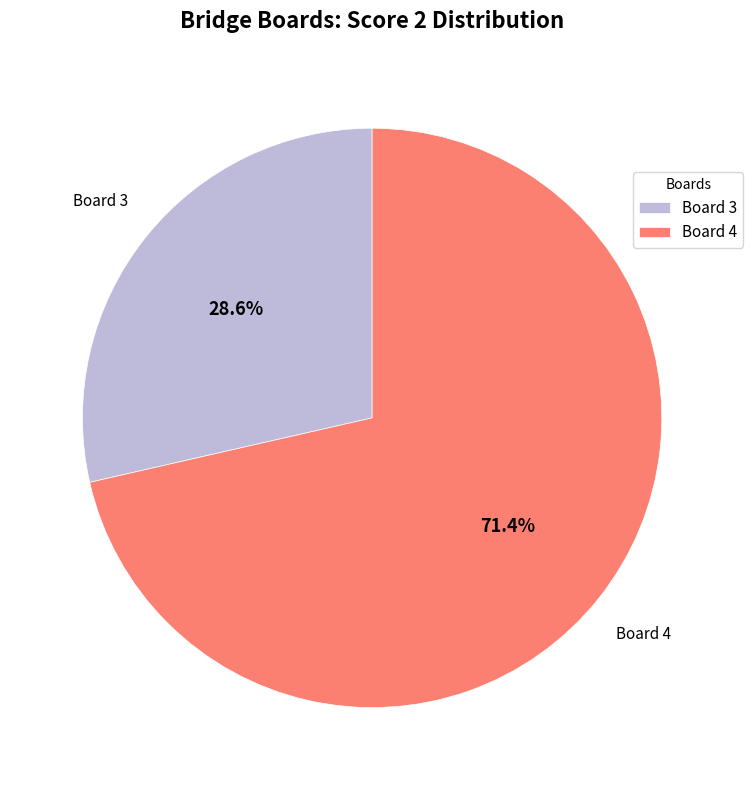

Is there any slice that represents more than half of the pie?

Yes